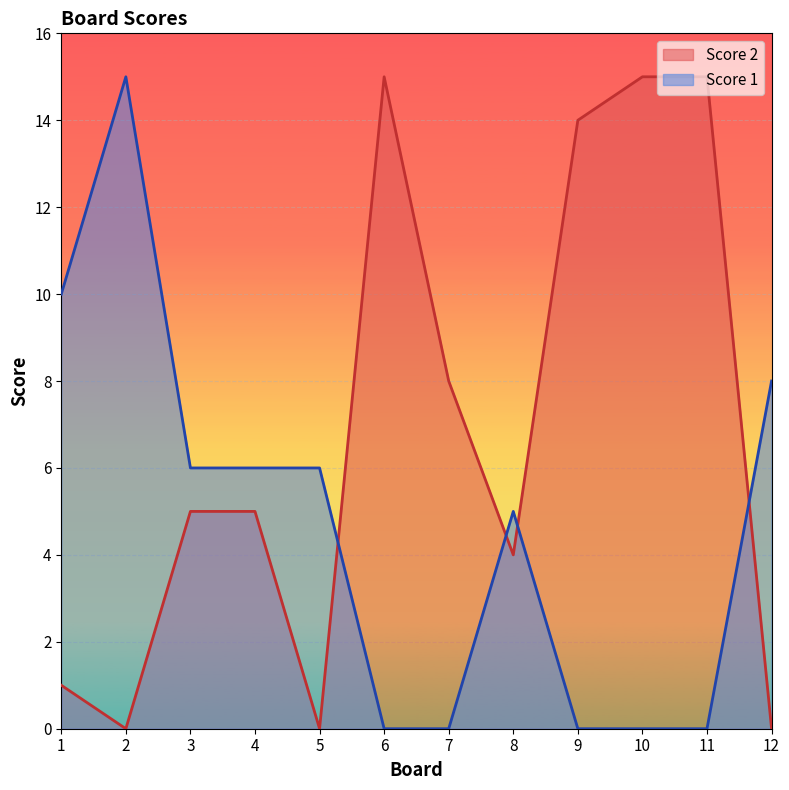

The value of Score 1 at 11 is 0. True or false?

True